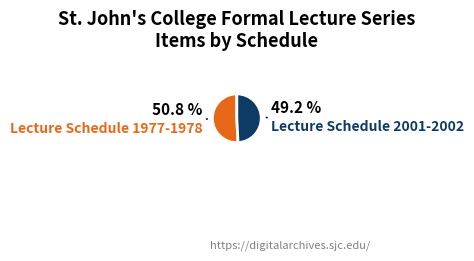

Is there any slice that represents more than half of the pie?

Yes